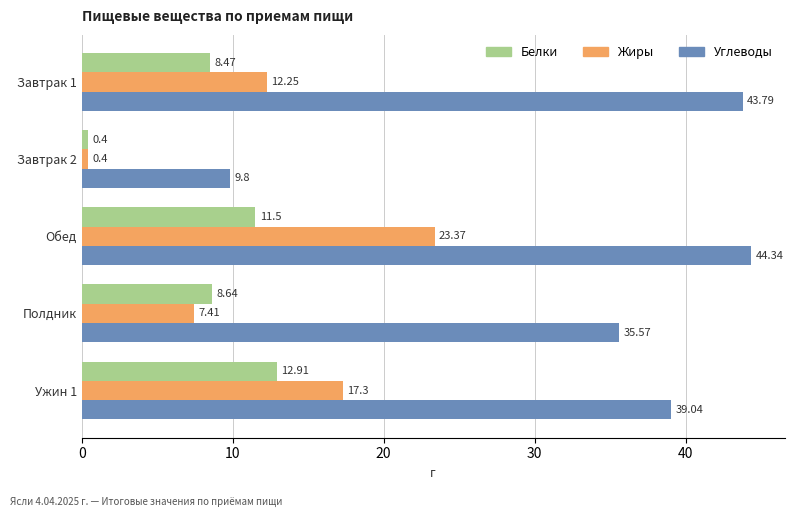

Which series has the largest total across all categories?

Углеводы